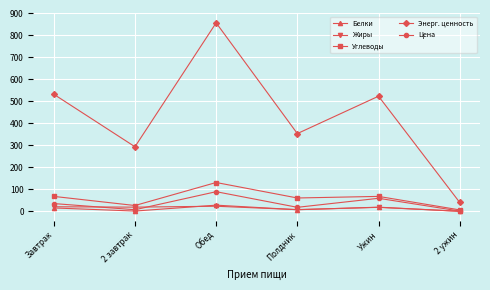

How many data points in Цена are less than 36?

3